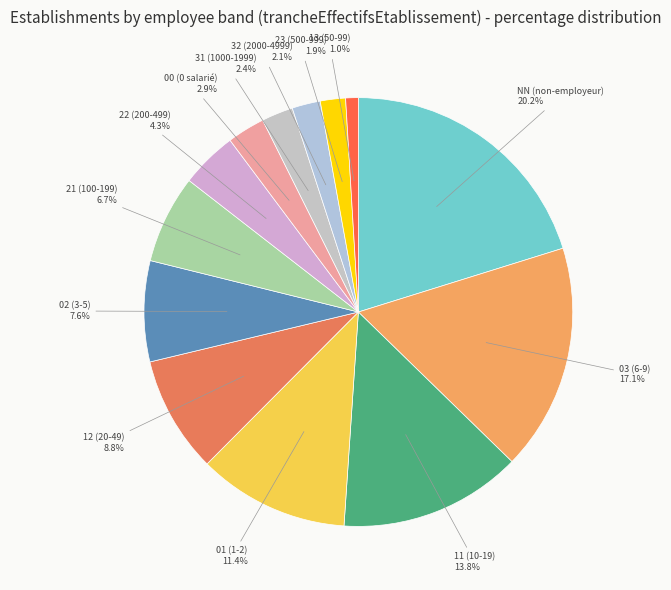

Do 01 and 11 together represent more than half of the pie?

No